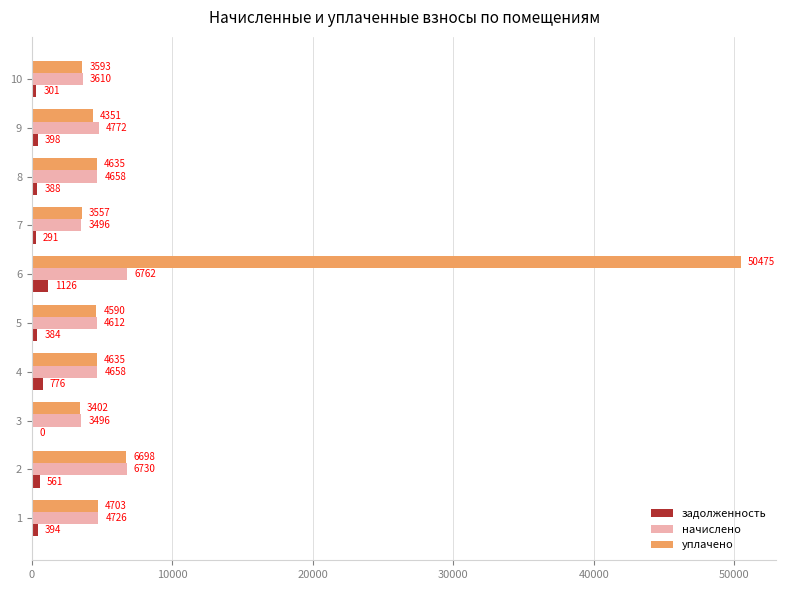

Which series has the largest total across all categories?

уплачено